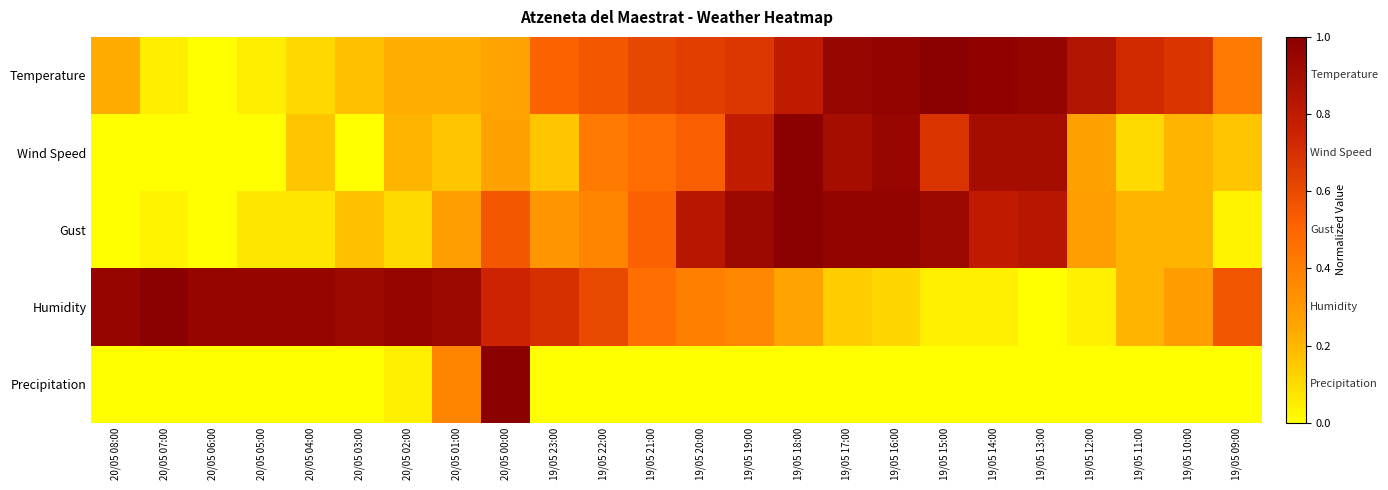

Reading left to right, what are all the values shown in this chart?

Temperature: 20/05 08:00=0.2	20/05 07:00=0.0	20/05 06:00=0.0	20/05 05:00=0.0	20/05 04:00=0.1	20/05 03:00=0.2	20/05 02:00=0.2	20/05 01:00=0.2	20/05 00:00=0.3	19/05 23:00=0.5	19/05 22:00=0.6	19/05 21:00=0.6	19/05 20:00=0.6	19/05 19:00=0.7	19/05 18:00=0.8	19/05 17:00=1.0	19/05 16:00=1.0	19/05 15:00=1.0	19/05 14:00=1.0	19/05 13:00=1.0	19/05 12:00=0.9	19/05 11:00=0.7	19/05 10:00=0.7	19/05 09:00=0.4
Wind Speed: 20/05 08:00=0.0	20/05 07:00=0.0	20/05 06:00=0.0	20/05 05:00=0.0	20/05 04:00=0.2	20/05 03:00=0.0	20/05 02:00=0.2	20/05 01:00=0.2	20/05 00:00=0.3	19/05 23:00=0.2	19/05 22:00=0.4	19/05 21:00=0.5	19/05 20:00=0.5	19/05 19:00=0.8	19/05 18:00=1.0	19/05 17:00=0.9	19/05 16:00=0.9	19/05 15:00=0.7	19/05 14:00=0.9	19/05 13:00=0.9	19/05 12:00=0.3	19/05 11:00=0.1	19/05 10:00=0.2	19/05 09:00=0.2
Gust: 20/05 08:00=0.0	20/05 07:00=0.0	20/05 06:00=0.0	20/05 05:00=0.1	20/05 04:00=0.1	20/05 03:00=0.2	20/05 02:00=0.1	20/05 01:00=0.3	20/05 00:00=0.6	19/05 23:00=0.3	19/05 22:00=0.4	19/05 21:00=0.5	19/05 20:00=0.8	19/05 19:00=0.9	19/05 18:00=1.0	19/05 17:00=1.0	19/05 16:00=1.0	19/05 15:00=0.9	19/05 14:00=0.8	19/05 13:00=0.8	19/05 12:00=0.3	19/05 11:00=0.2	19/05 10:00=0.2	19/05 09:00=0.0
Humidity: 20/05 08:00=1.0	20/05 07:00=1.0	20/05 06:00=1.0	20/05 05:00=1.0	20/05 04:00=1.0	20/05 03:00=0.9	20/05 02:00=1.0	20/05 01:00=0.9	20/05 00:00=0.7	19/05 23:00=0.7	19/05 22:00=0.6	19/05 21:00=0.5	19/05 20:00=0.4	19/05 19:00=0.4	19/05 18:00=0.3	19/05 17:00=0.1	19/05 16:00=0.1	19/05 15:00=0.0	19/05 14:00=0.0	19/05 13:00=0.0	19/05 12:00=0.0	19/05 11:00=0.2	19/05 10:00=0.3	19/05 09:00=0.6
Precipitation: 20/05 08:00=0.0	20/05 07:00=0.0	20/05 06:00=0.0	20/05 05:00=0.0	20/05 04:00=0.0	20/05 03:00=0.0	20/05 02:00=0.0	20/05 01:00=0.4	20/05 00:00=1.0	19/05 23:00=0.0	19/05 22:00=0.0	19/05 21:00=0.0	19/05 20:00=0.0	19/05 19:00=0.0	19/05 18:00=0.0	19/05 17:00=0.0	19/05 16:00=0.0	19/05 15:00=0.0	19/05 14:00=0.0	19/05 13:00=0.0	19/05 12:00=0.0	19/05 11:00=0.0	19/05 10:00=0.0	19/05 09:00=0.0